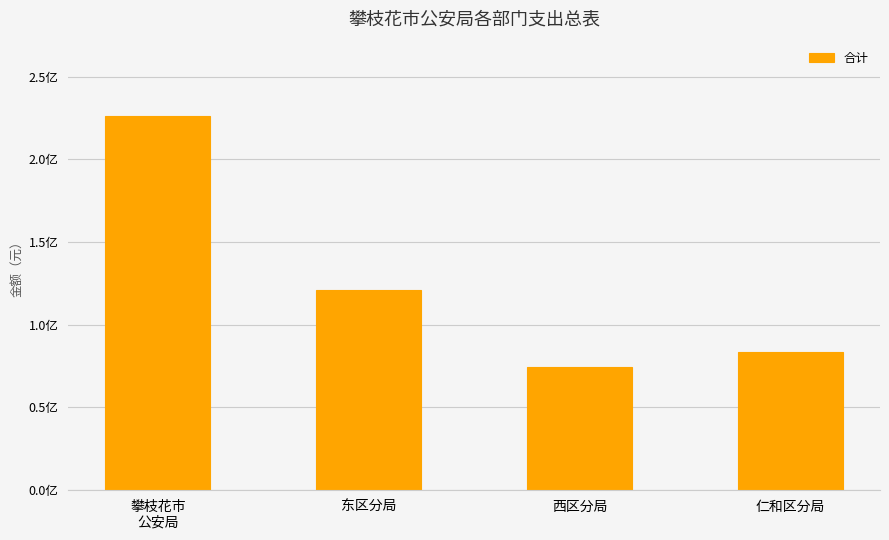

What value does the data have at 仁和区分局?

83763220.6